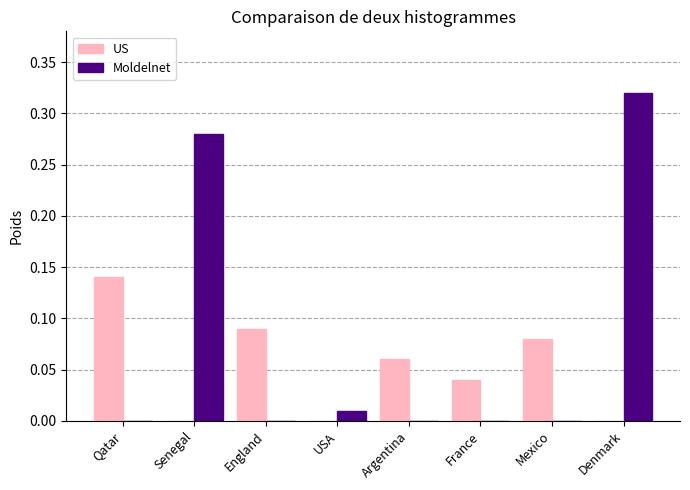

How many categories are shown in the chart?

8